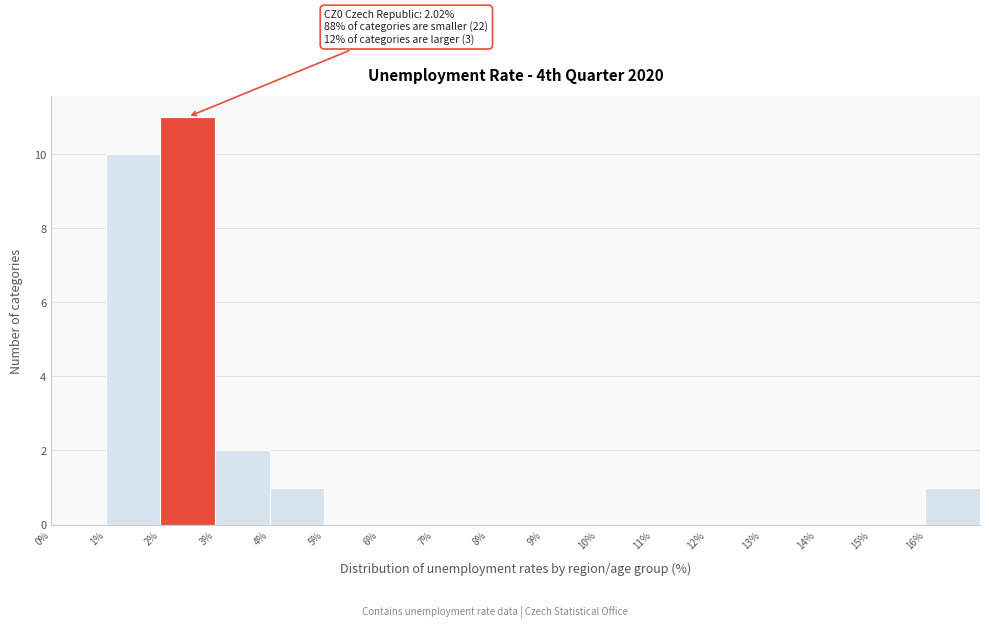

Which range on the x-axis has the tallest bar?

2 to 3